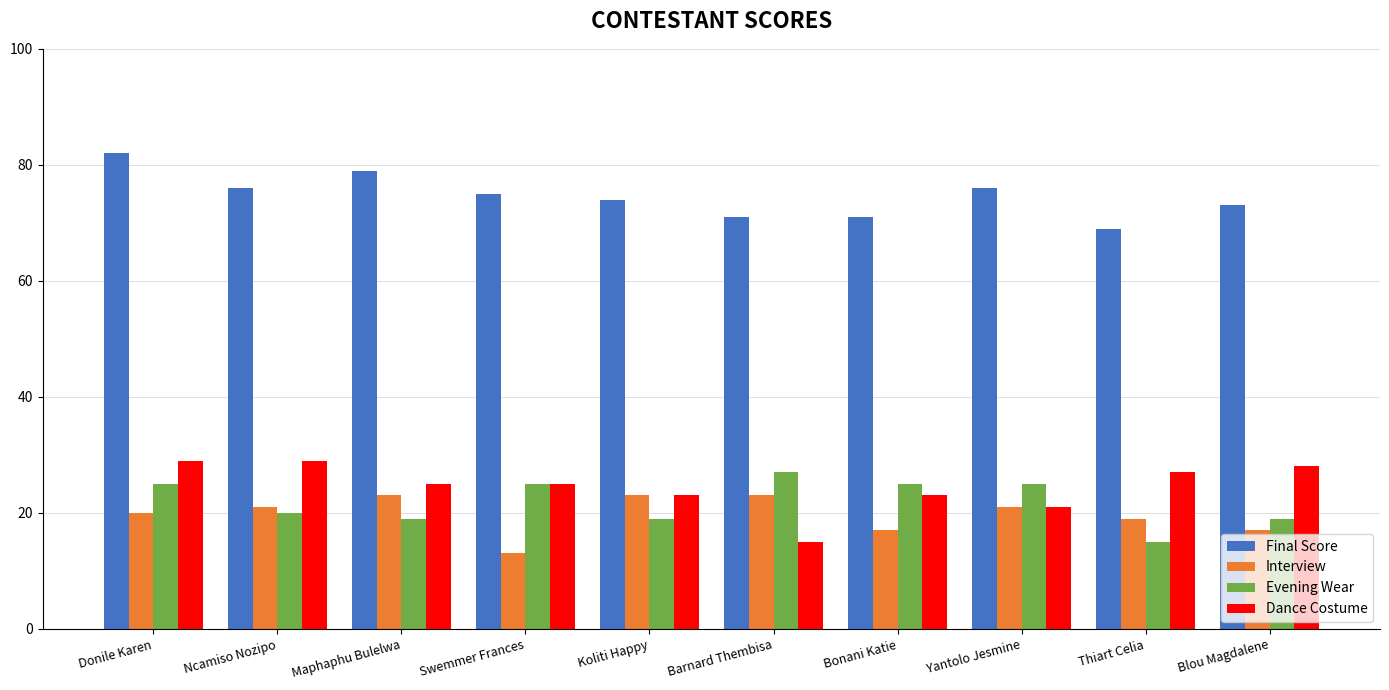

Which series has the largest total across all categories?

Final Score